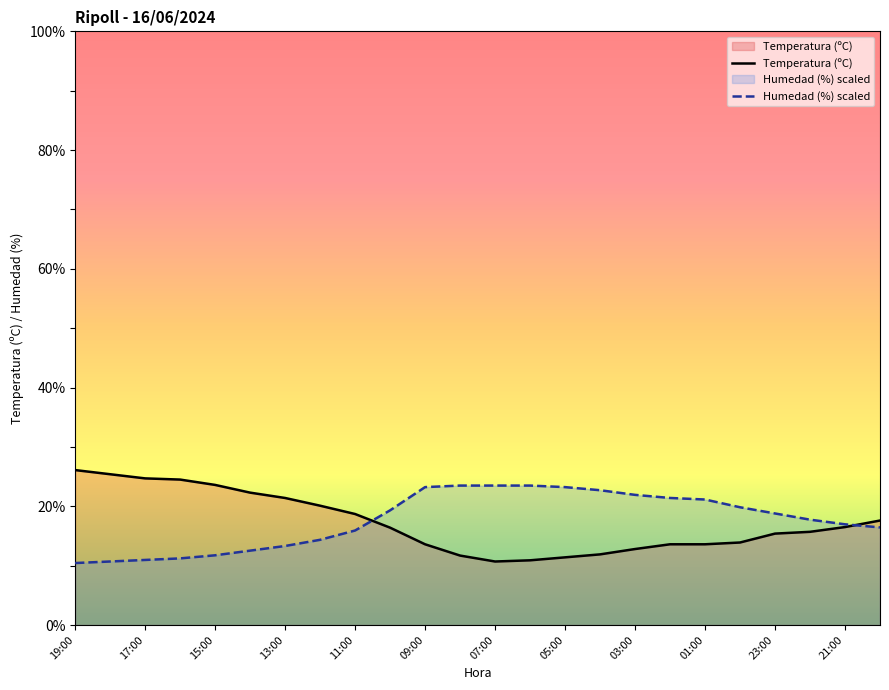

Which series has the largest range (max minus min)?

Temperatura (ºC)